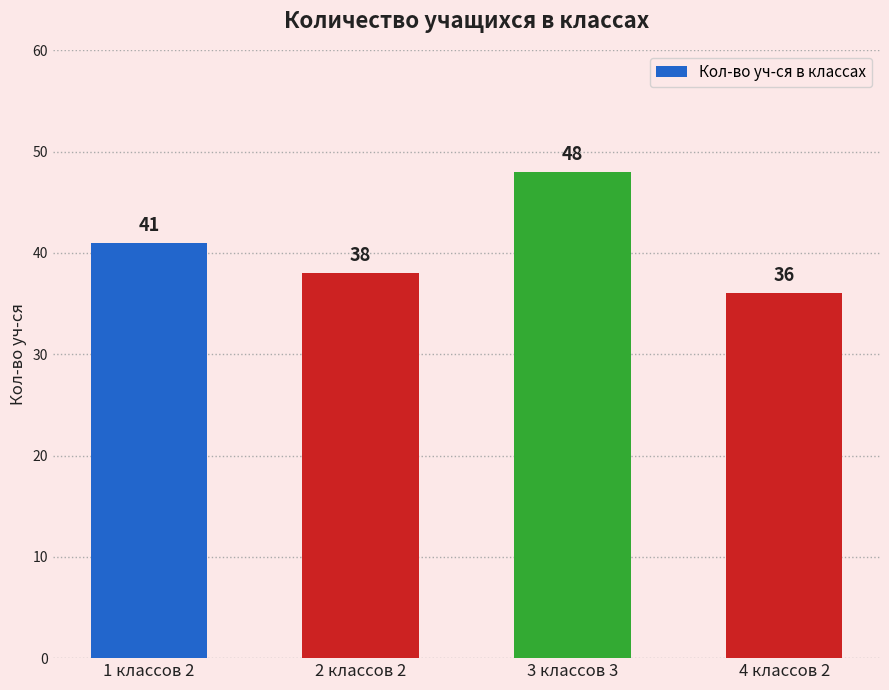

How many values are between 38 and 48?

3